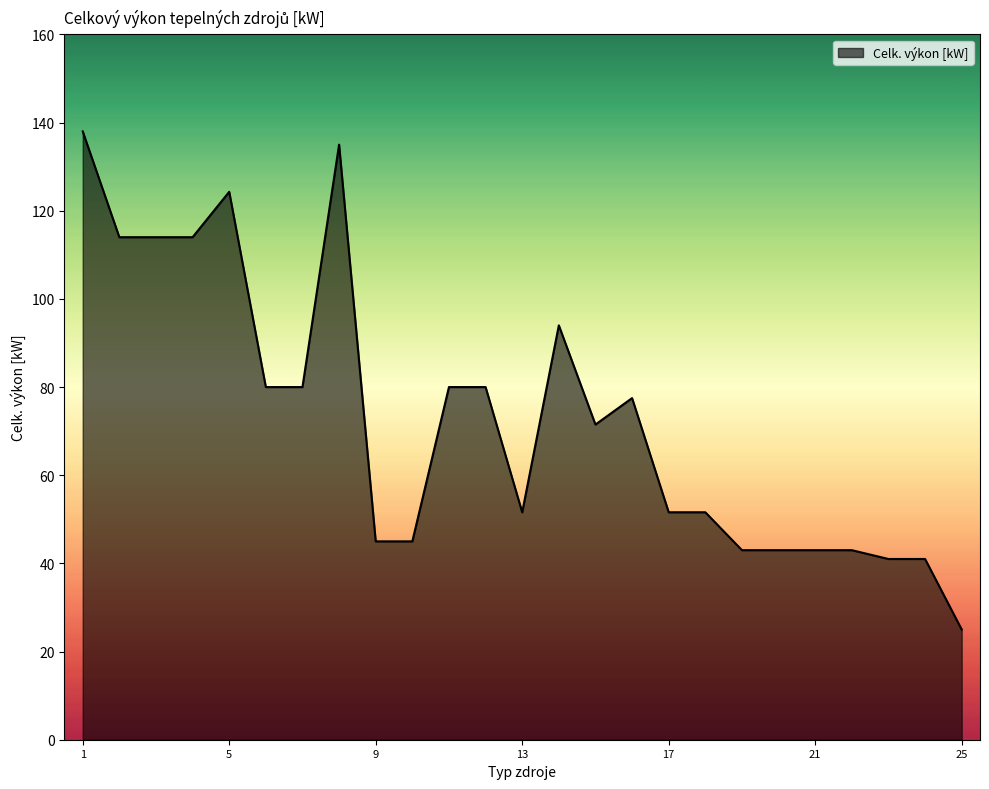

What is the smallest value displayed?

25.0